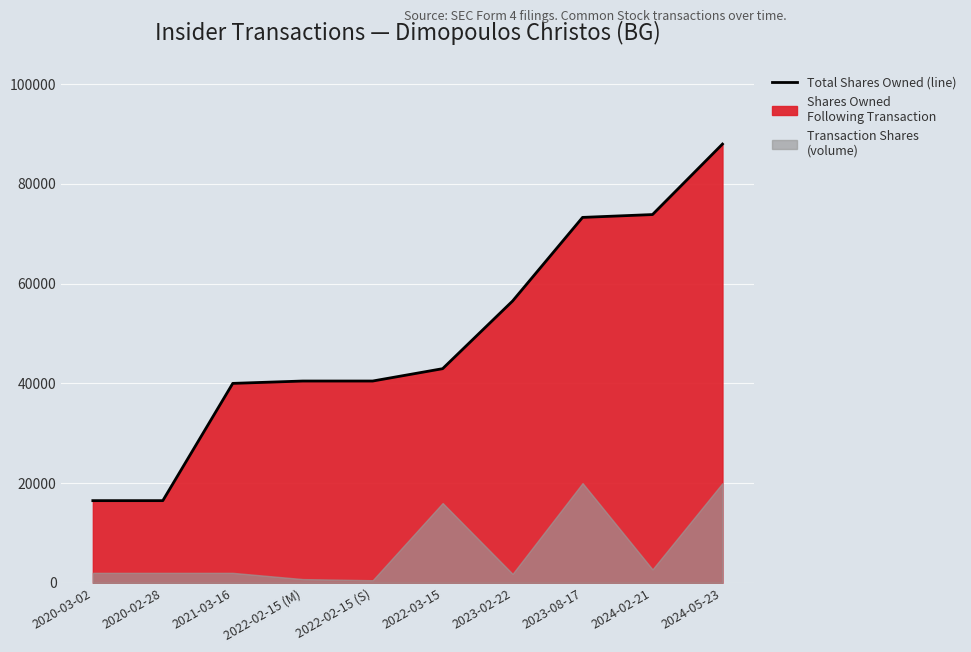

What is the difference between the maximum and minimum values?

71517